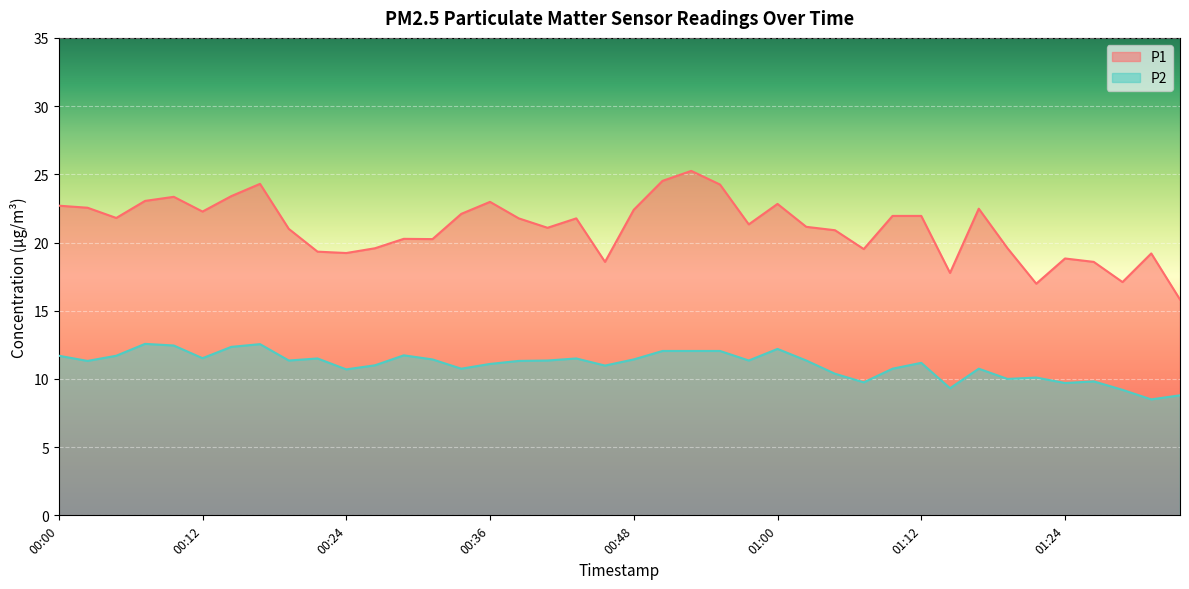

Which label corresponds to the smallest value in the chart?

01:32